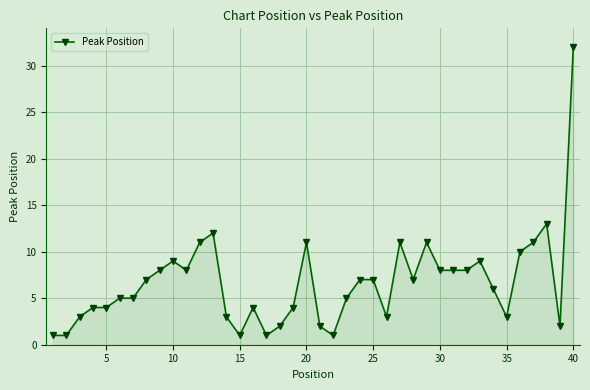

True or false: the data has more than 2 interior local peaks.

True